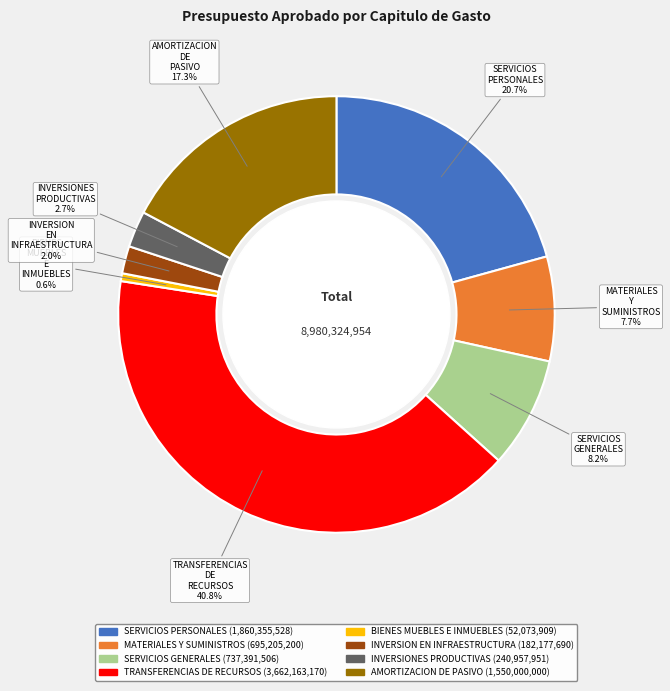

Is there a majority slice in this chart?

No